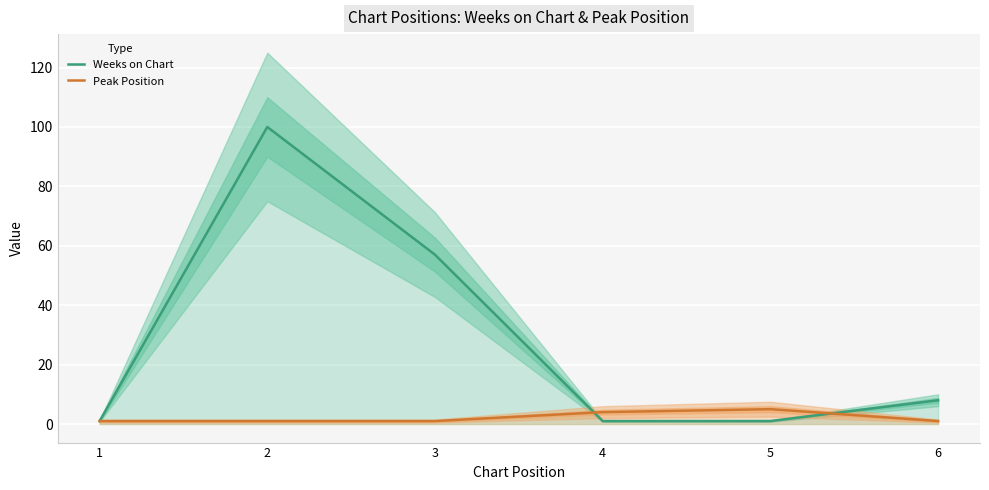

What is the value of the Peak Position point at the 2nd from the left?

1